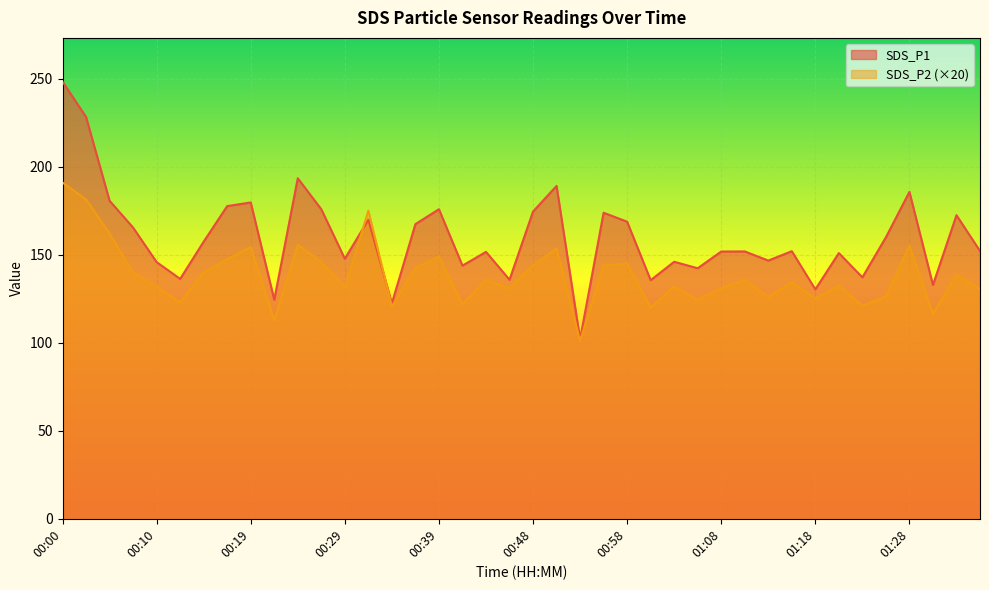

How many lines are shown in the chart?

2